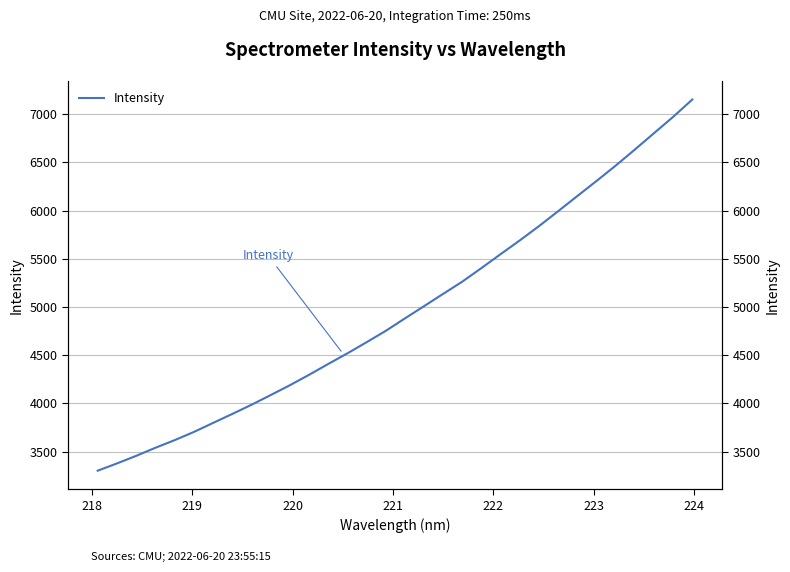

Is this an area chart (filled region under the line)?

No